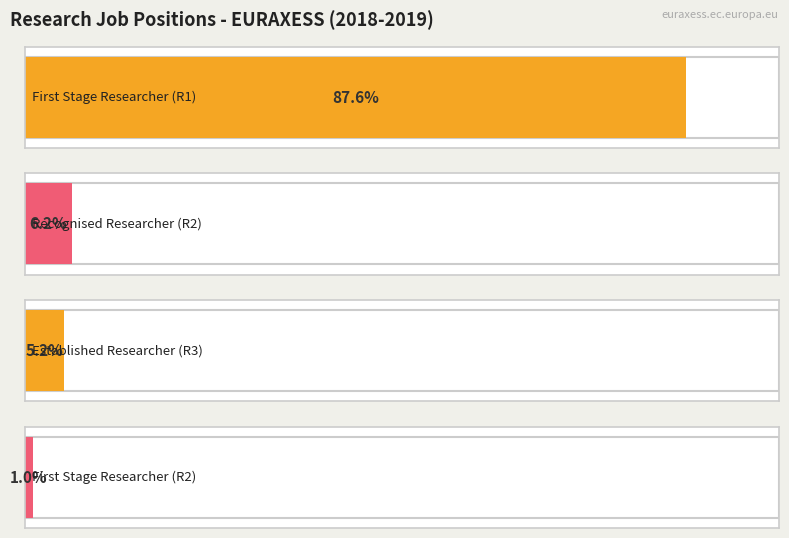

What is the ratio of the value at Recognised Researcher (R2) to the value at First Stage Researcher (R2)?

6.0